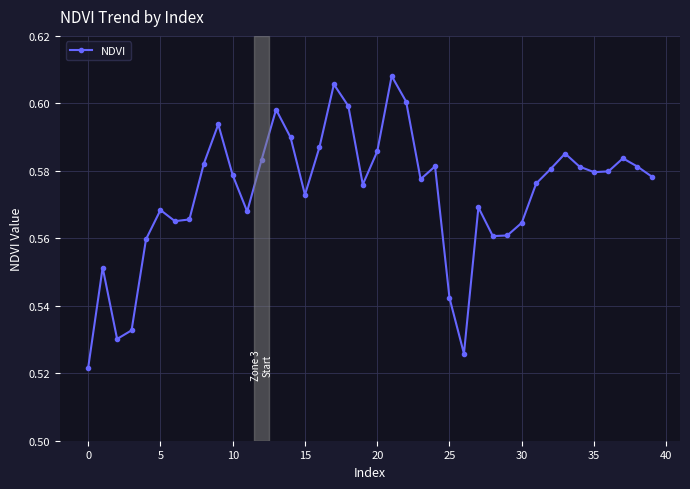

What is the sum of all values?

22.9